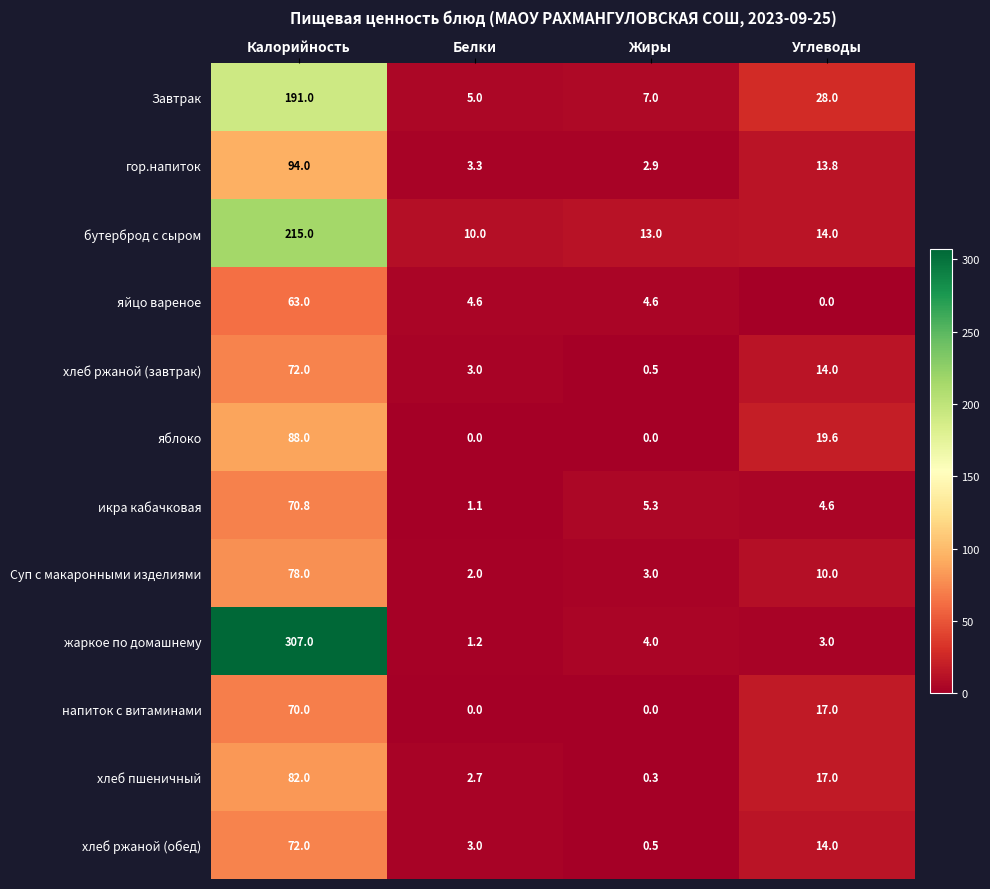

The бутерброд с сыром series shows 23.0 at Углеводы. True or false?

False